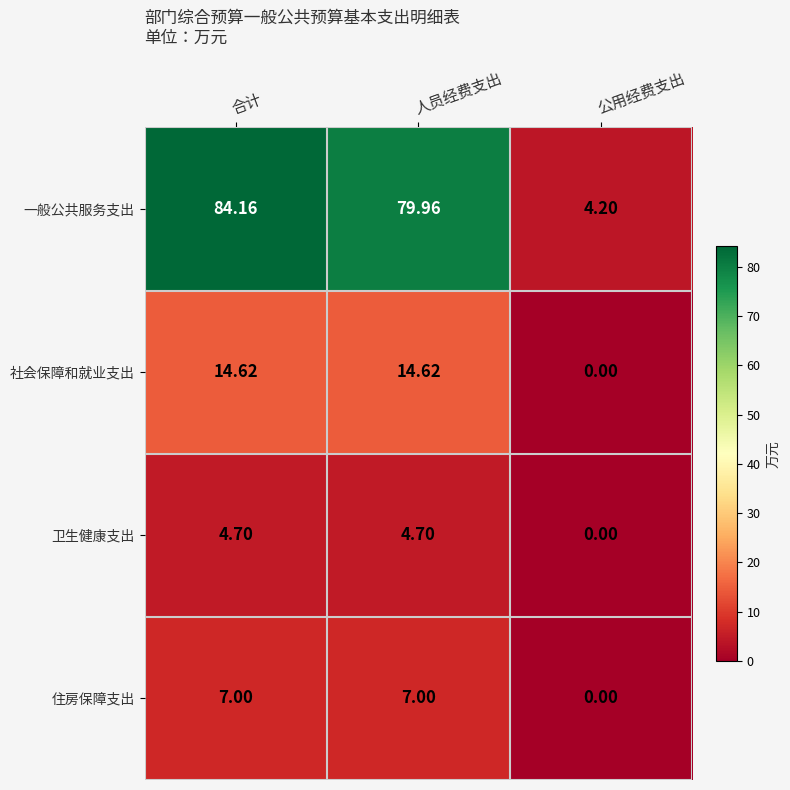

List the series in order of their peak value, lowest first.

卫生健康支出, 住房保障支出, 社会保障和就业支出, 一般公共服务支出